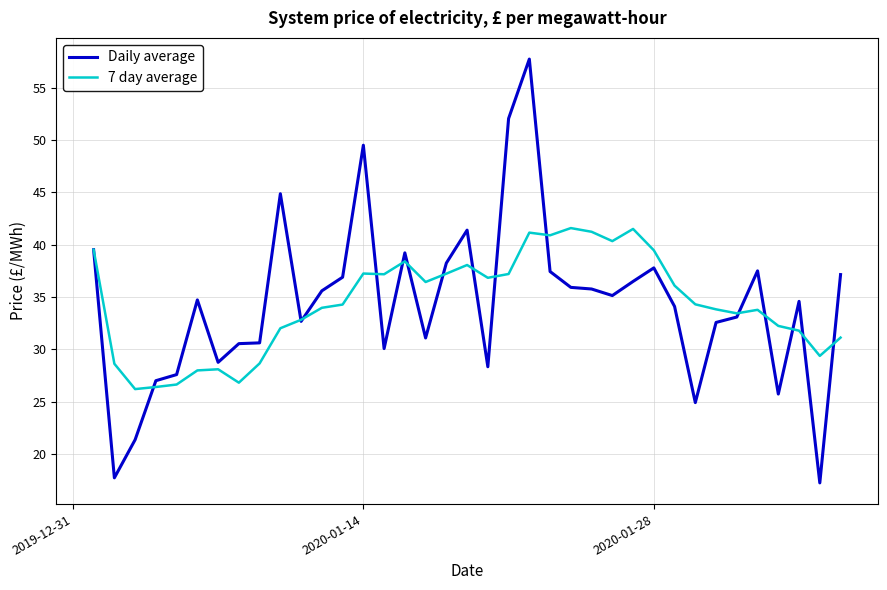

What is the difference between the maximum and minimum values in the Daily average series?

40.5